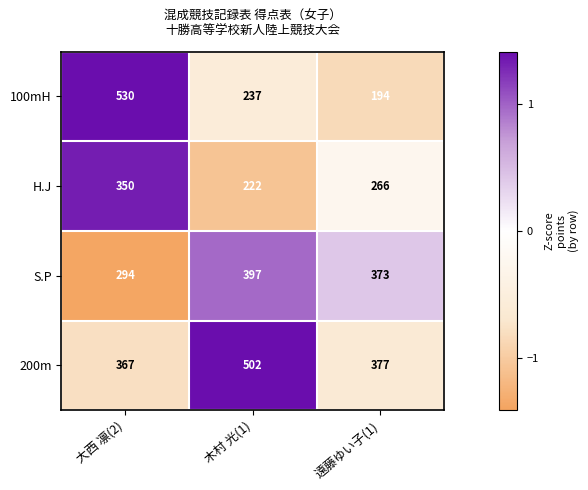

Between 大西 凛(2) and 木村 光(1), which series saw the biggest shift?

100mH